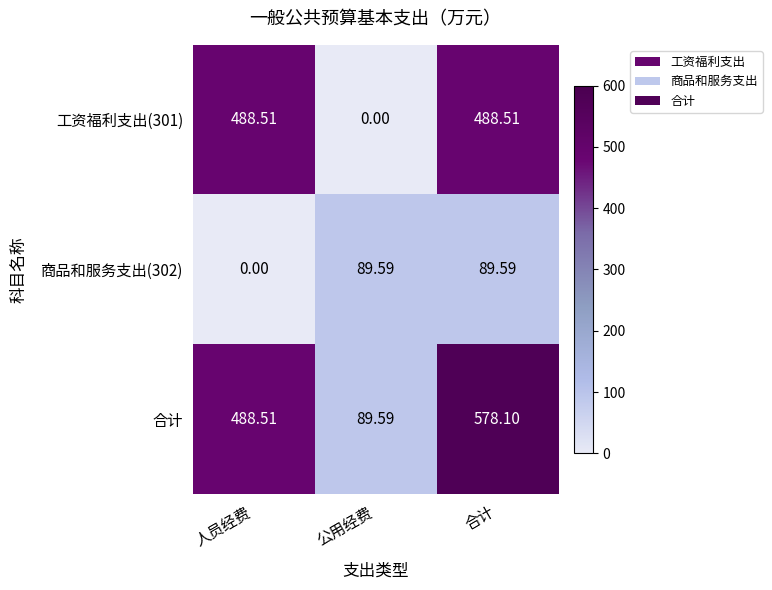

Where does the 商品和服务支出(302) series first go above 89?

公用经费